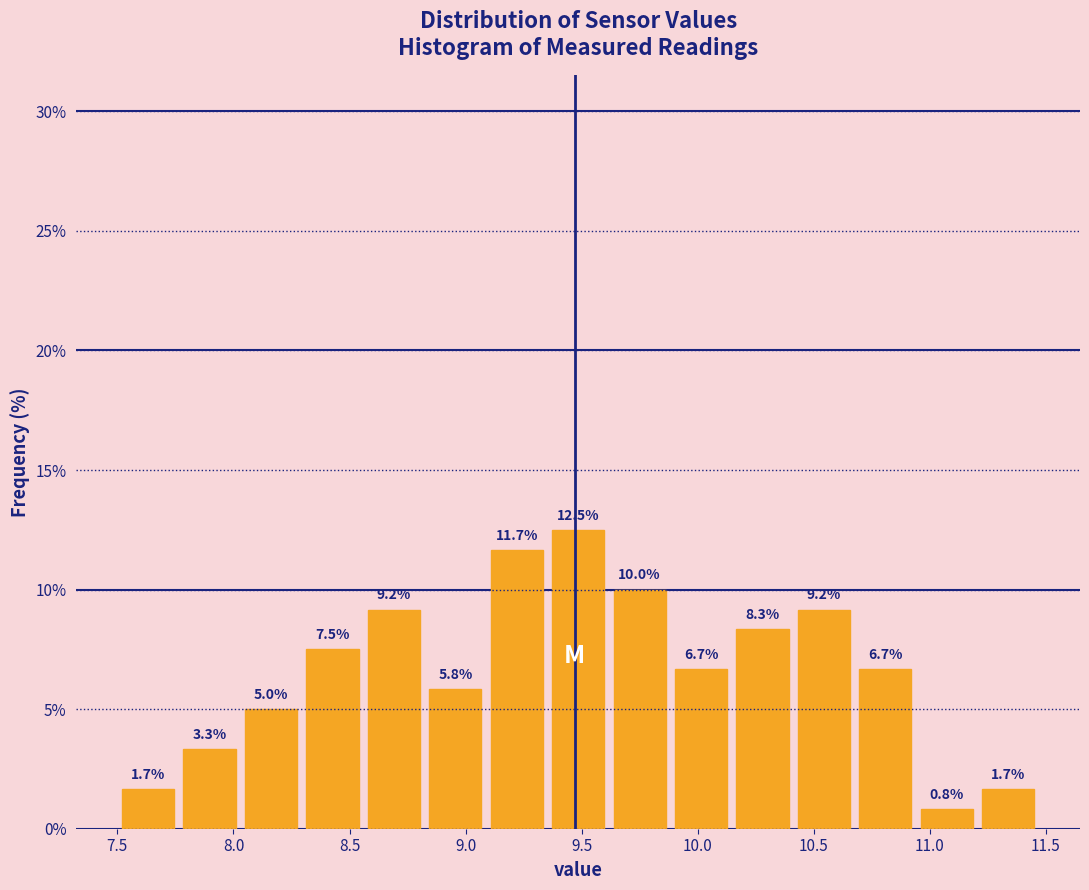

Reading left to right, transcribe this chart: for each bar, give the range it covers on the x-axis and its height. The bar edges are not printed on the chart, so give them approximately, as read against the axis.

7.50 to 7.75: 1.7
7.75 to 8.05: 3.3
8.05 to 8.30: 5.0
8.30 to 8.55: 7.5
8.55 to 8.80: 9.2
8.80 to 9.10: 5.8
9.10 to 9.35: 11.7
9.35 to 9.60: 12.5
9.60 to 9.90: 10.0
9.90 to 10.15: 6.7
10.15 to 10.40: 8.3
10.40 to 10.70: 9.2
10.70 to 10.95: 6.7
10.95 to 11.20: 0.8
11.20 to 11.45: 1.7